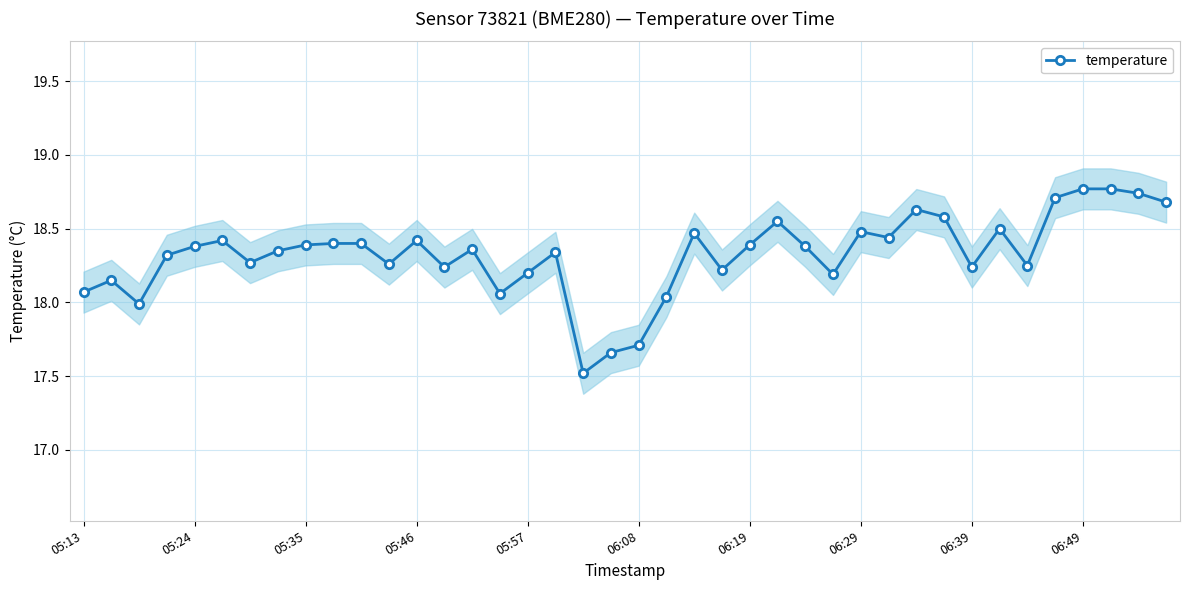

How many points are higher than both their immediate neighbors (excluding endpoints)?

10